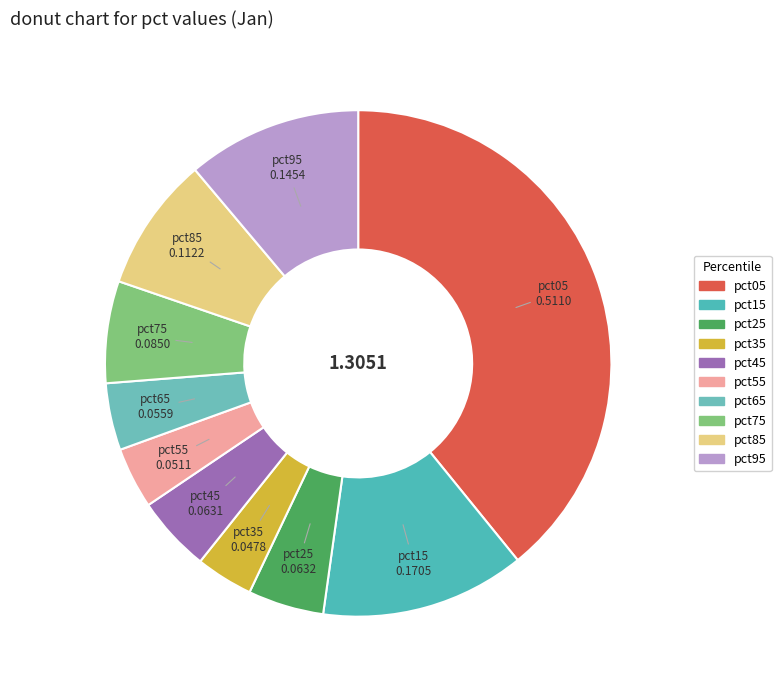

Combined, do pct35 and pct45 account for over 50%?

No